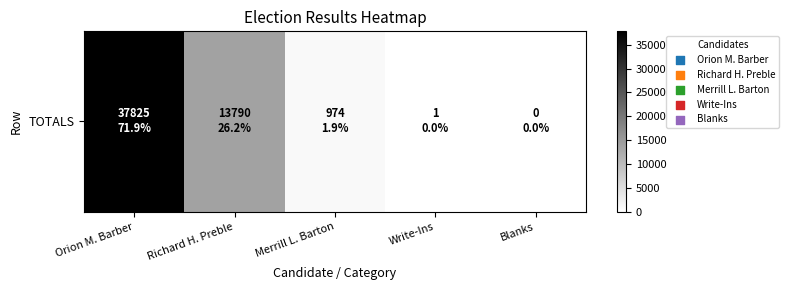

What value does the data have at Richard H. Preble?

13790